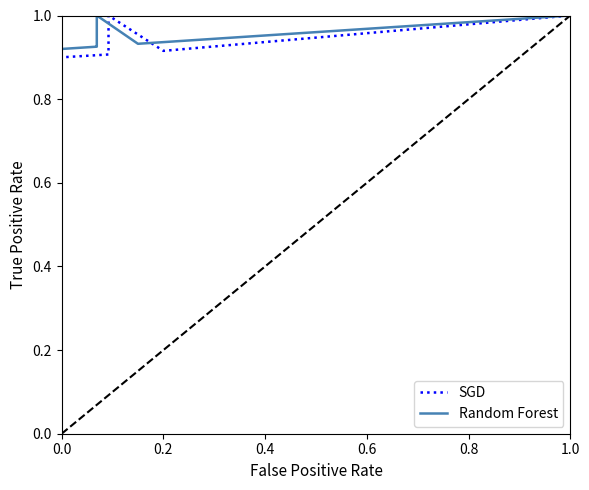

True or false: SGD has a value of 0.6 at 1.0.

False